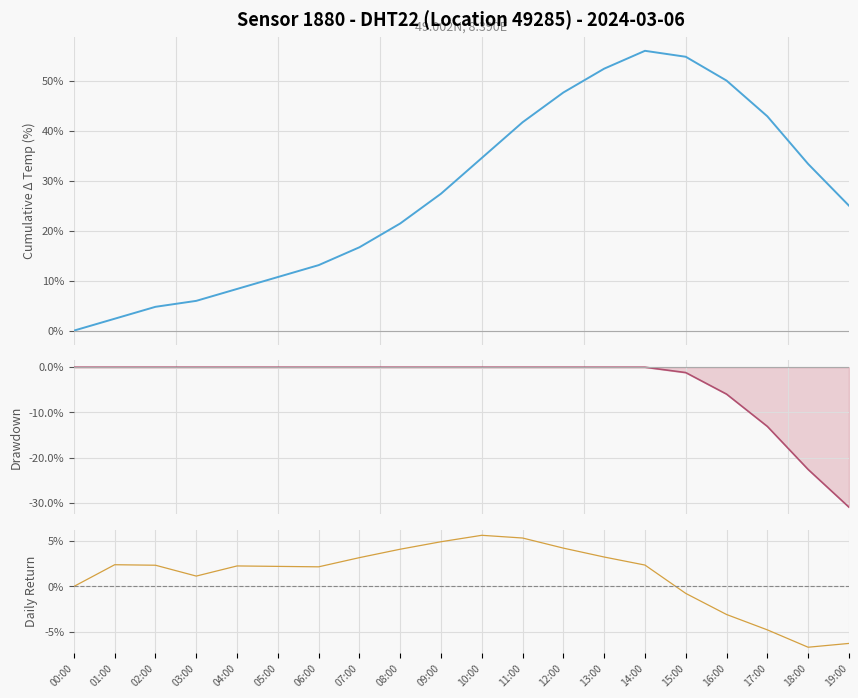

What value does the daily return series have at 12:00?

4.2